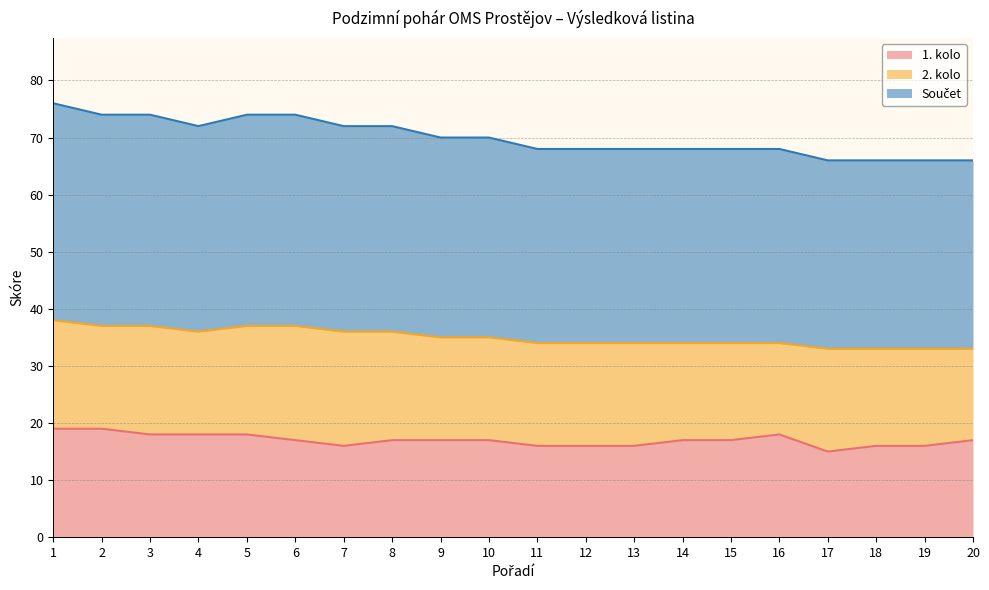

True or false: Součet and 1. kolo cross at least once.

False